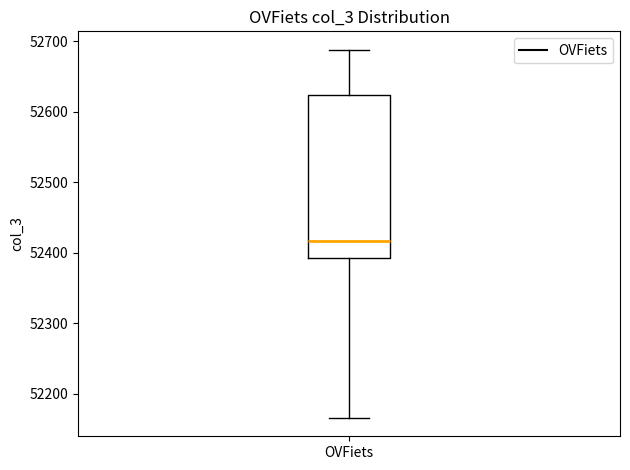

Read this box plot against the y-axis: the position of the median line, the range covered by the box, and the ends of both whiskers. The values are not printed on the chart, so give them approximately, as read against the axis.

median 52420, box 52390 to 52620, whiskers 52170 to 52690